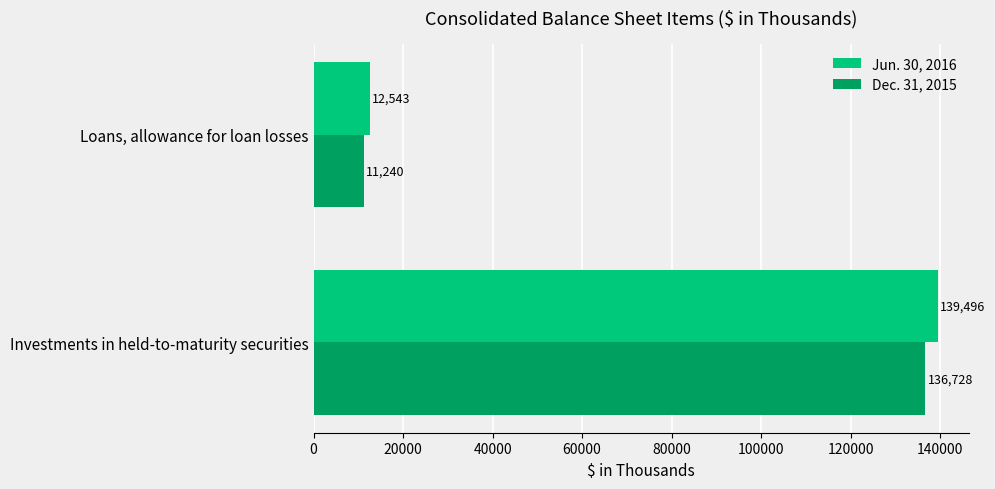

Which series has the widest spread of values?

Jun. 30, 2016